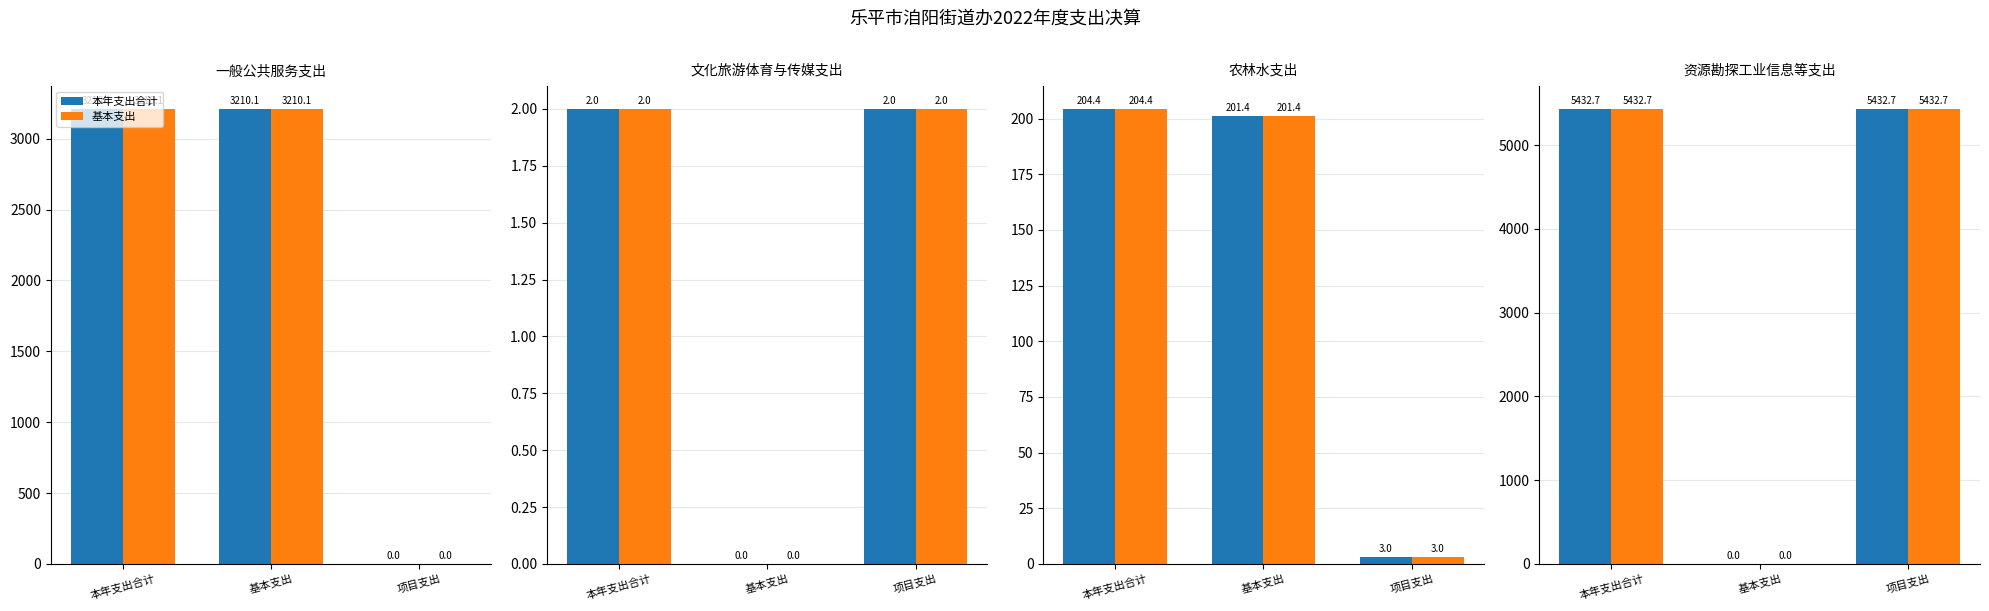

What is the maximum value for 本年支出合计?

5432.7